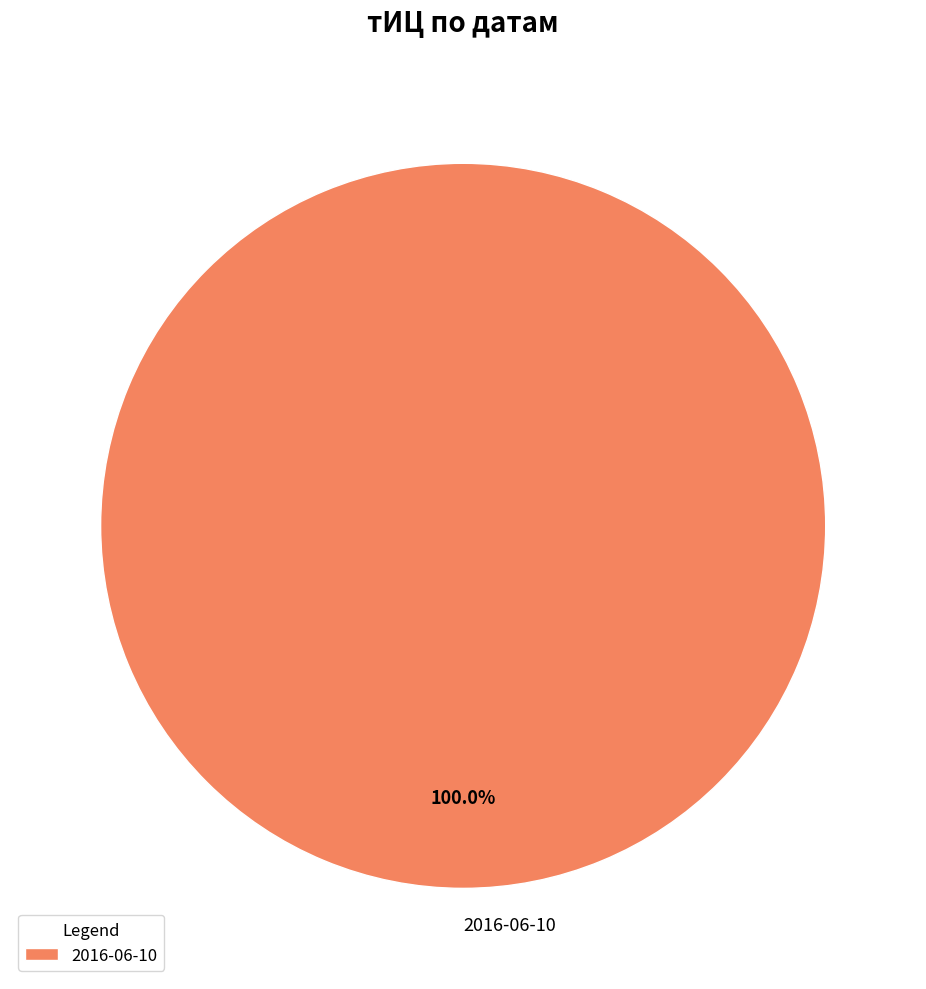

What is the majority slice?

2016-06-10